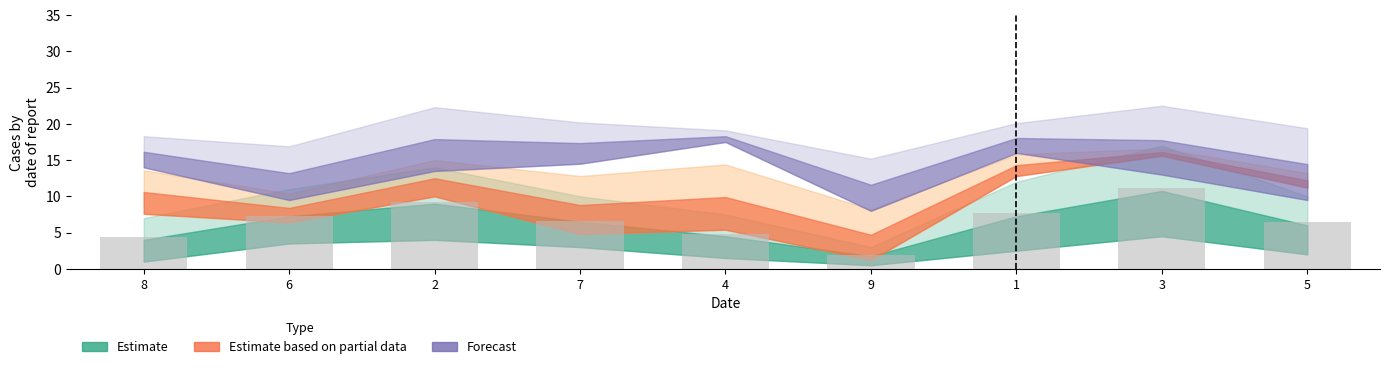

What is the difference between the second highest and second lowest values?

4.8